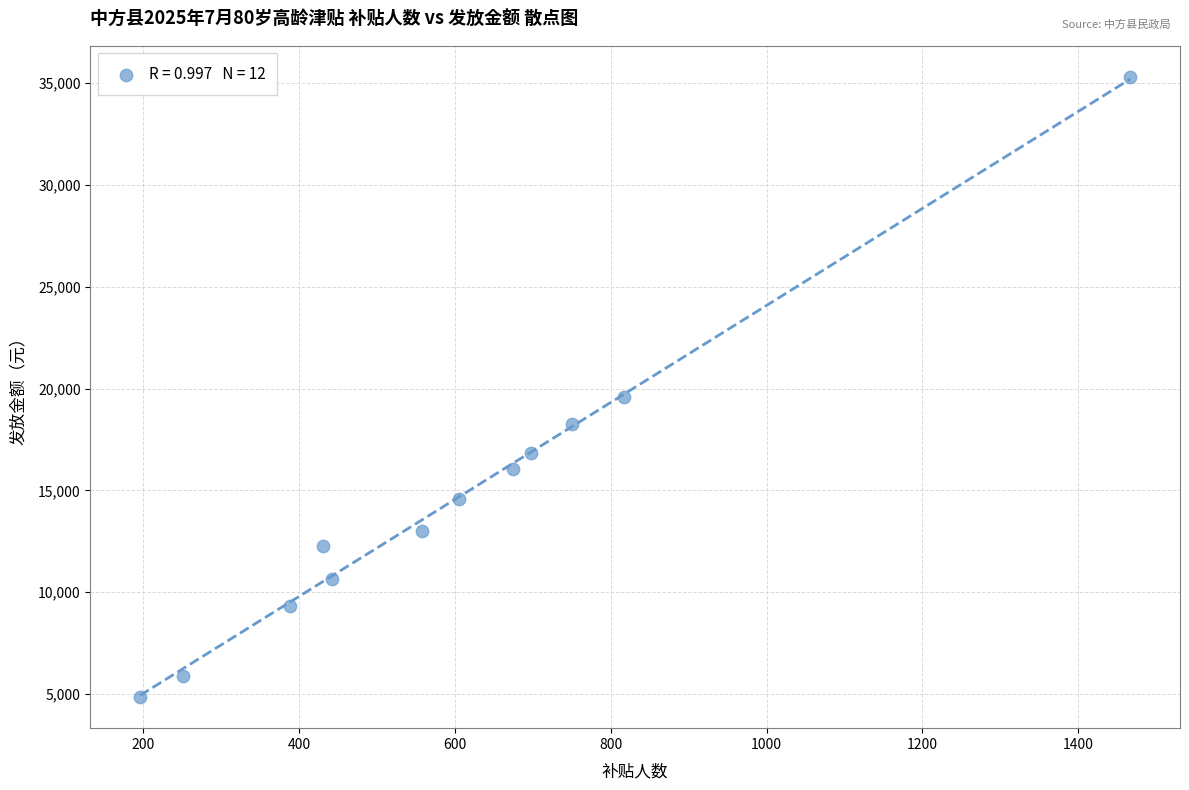

What is the average X value?

607